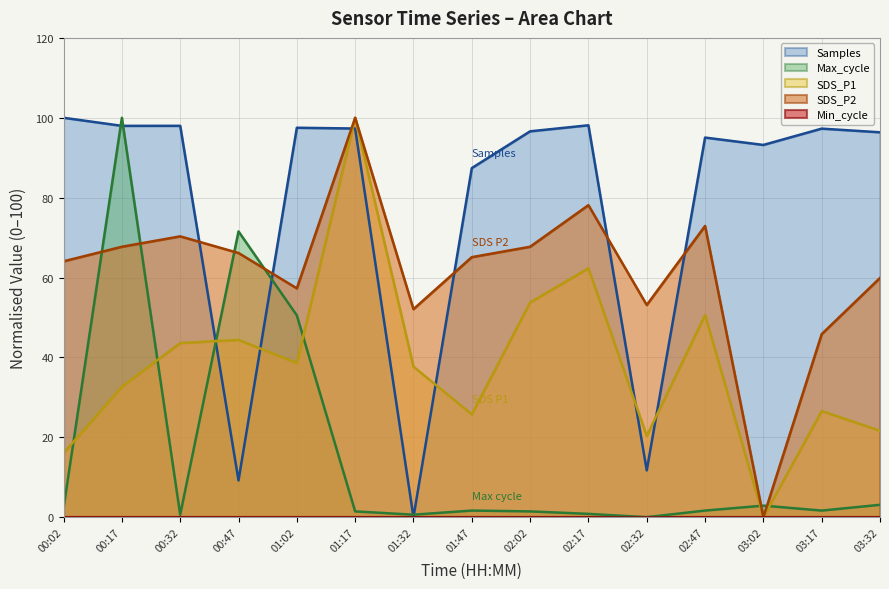

What is the difference between the maximum and minimum values in the Max_cycle series?

100.0